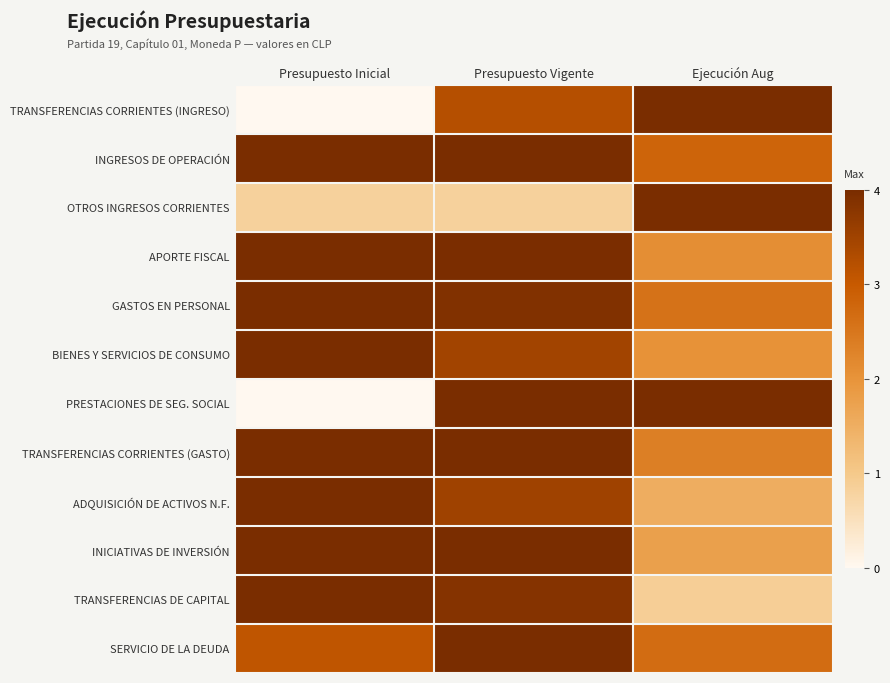

Rank the series by their maximum value, from highest to lowest.

TRANSFERENCIAS CORRIENTES (INGRESO), INGRESOS DE OPERACIÓN, OTROS INGRESOS CORRIENTES, APORTE FISCAL, GASTOS EN PERSONAL, BIENES Y SERVICIOS DE CONSUMO, PRESTACIONES DE SEG. SOCIAL, TRANSFERENCIAS CORRIENTES (GASTO), ADQUISICIÓN DE ACTIVOS N.F., INICIATIVAS DE INVERSIÓN, TRANSFERENCIAS DE CAPITAL, SERVICIO DE LA DEUDA